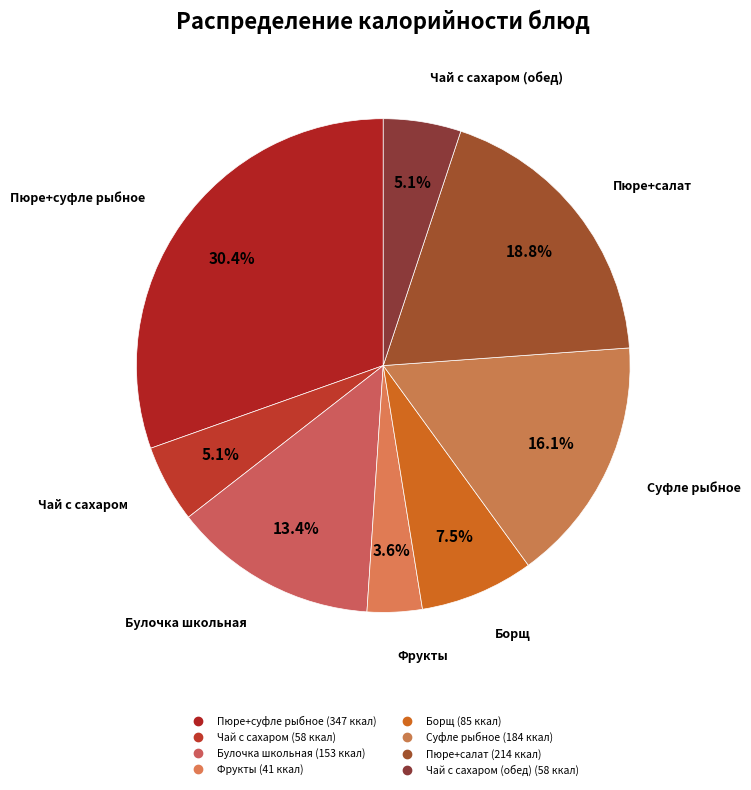

To the nearest percent, what is the average slice percentage?

12%